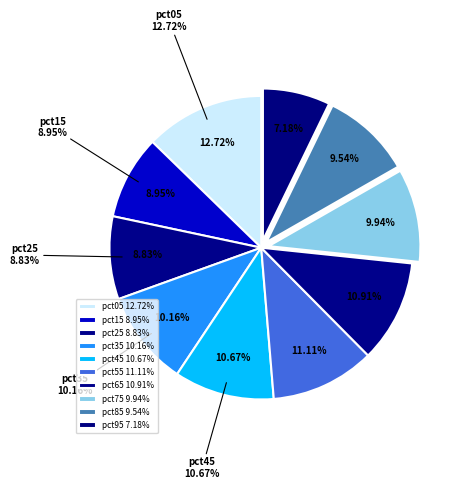

How many slices are in this pie chart?

10